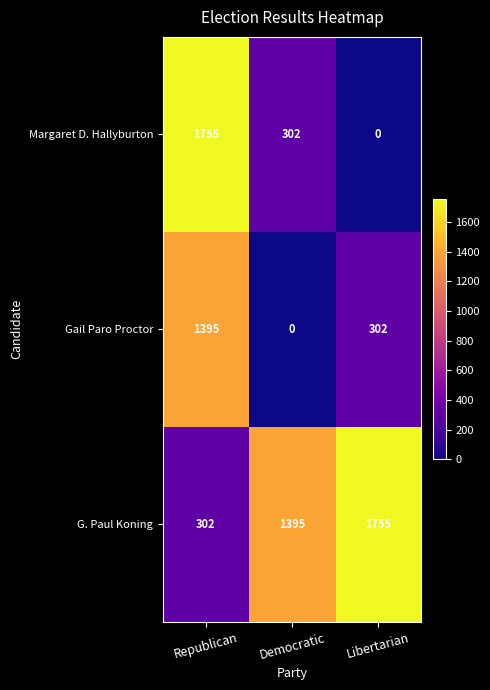

At Libertarian, list the series in order from largest to smallest.

G. Paul Koning, Gail Paro Proctor, Margaret D. Hallyburton